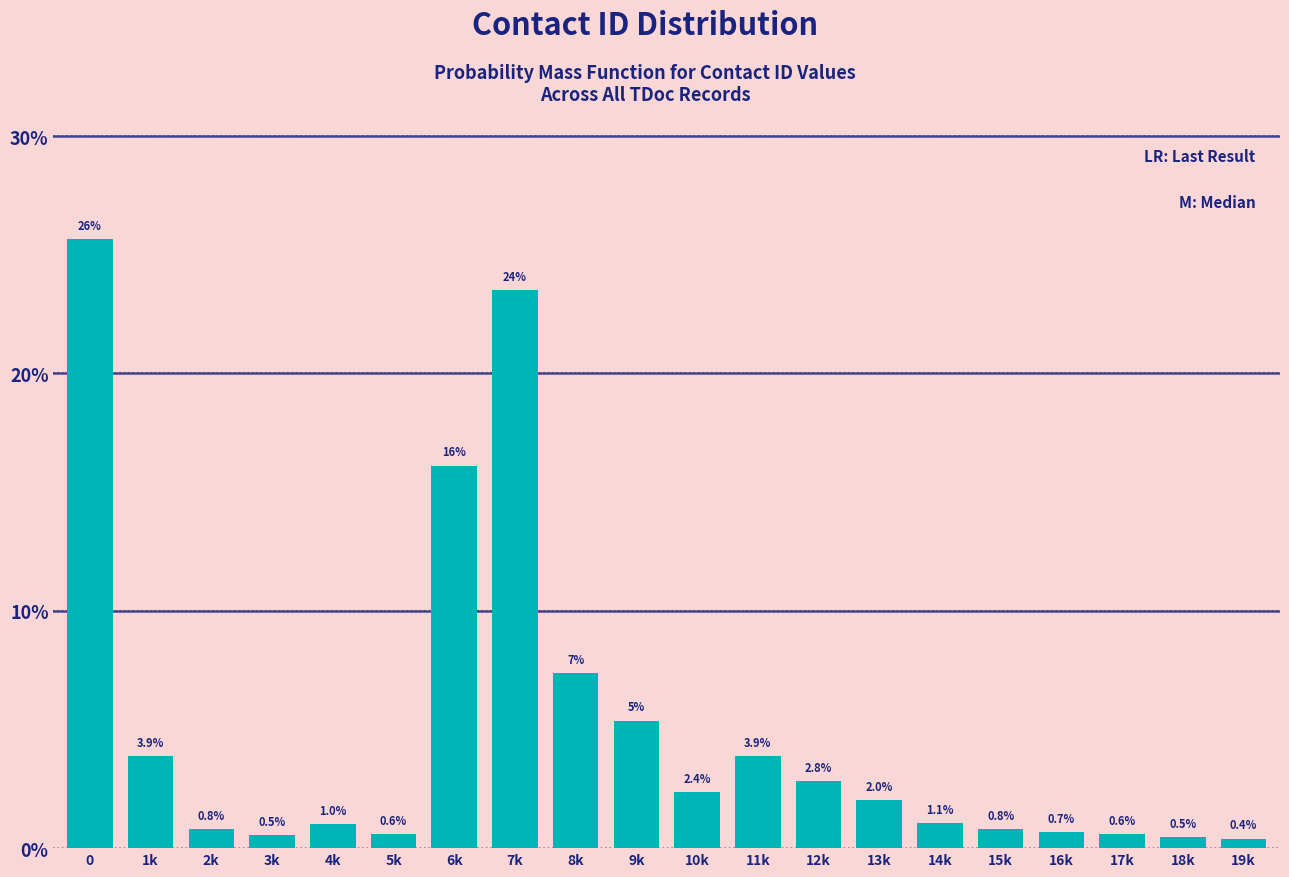

What is the sum of the values at 5k and 1k?

4.5